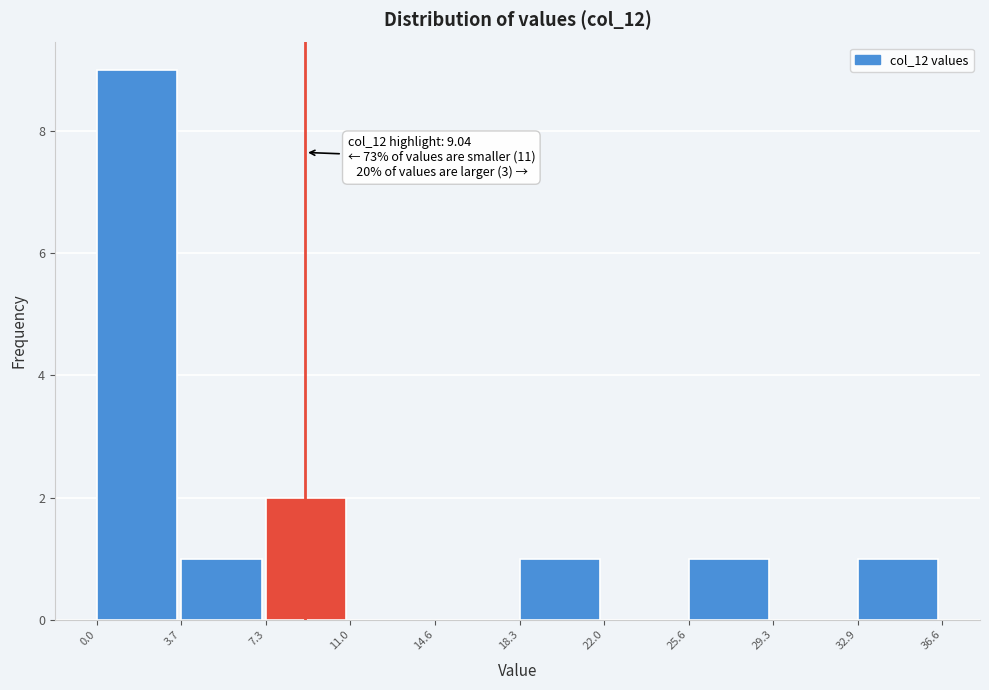

Over which range of the x-axis is the bar tallest?

0.0 to 3.7